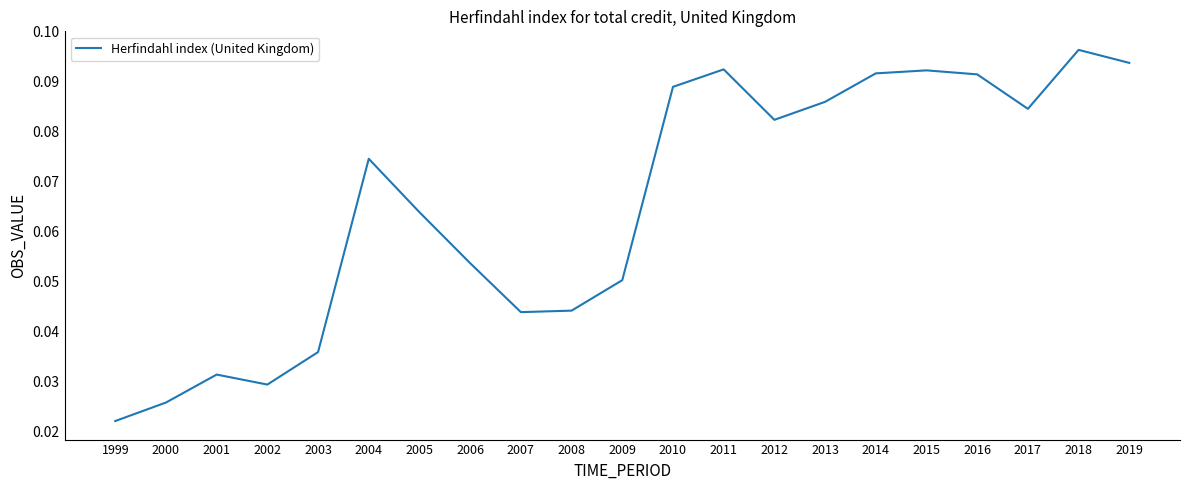

Which category has the highest value across all series?

2018